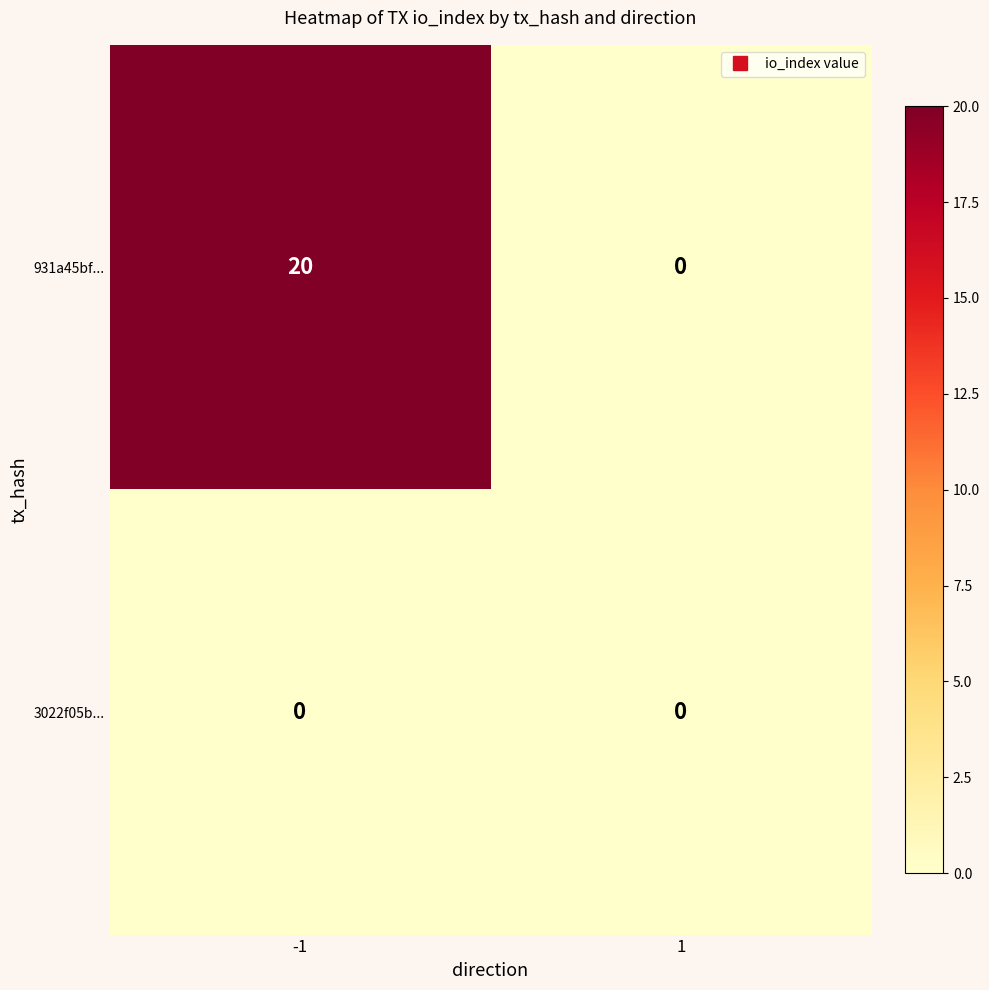

How many values in the 931a45bf... series are below 20?

1